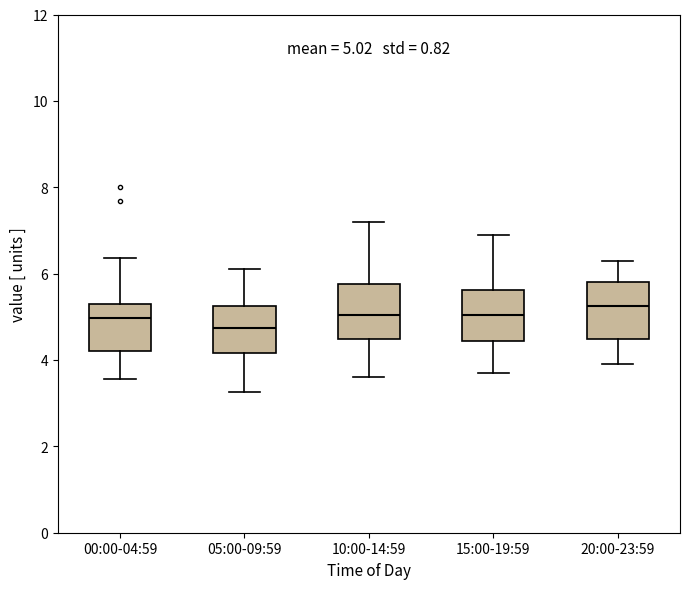

Which box has the highest median line?

20:00-23:59